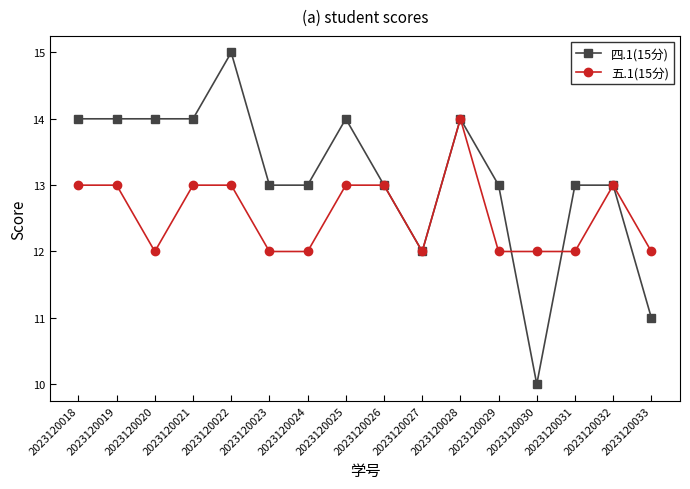

List the series in order of their overall mean, lowest first.

五.1(15分), 四.1(15分)